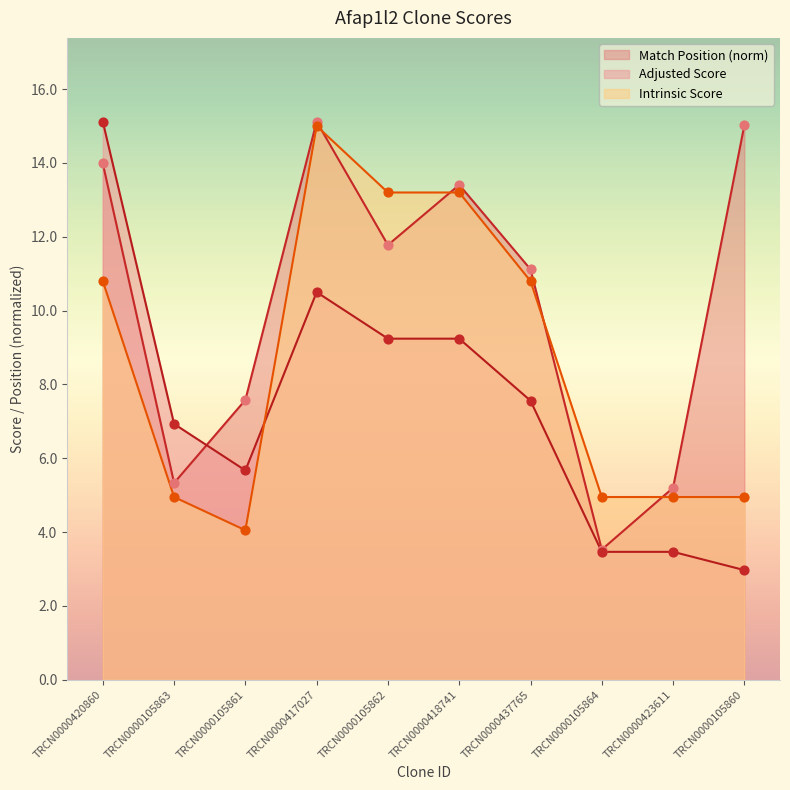

What is the total value across all series at TRCN0000437765?

29.5